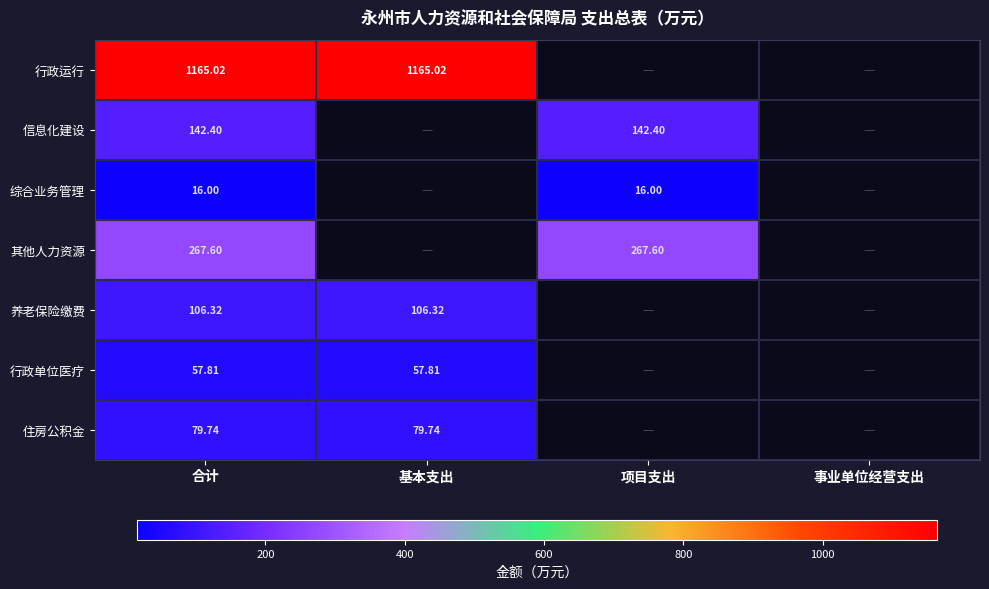

Is the value of 行政运行 at 基本支出 greater than the value of 行政单位医疗 at 合计?

Yes